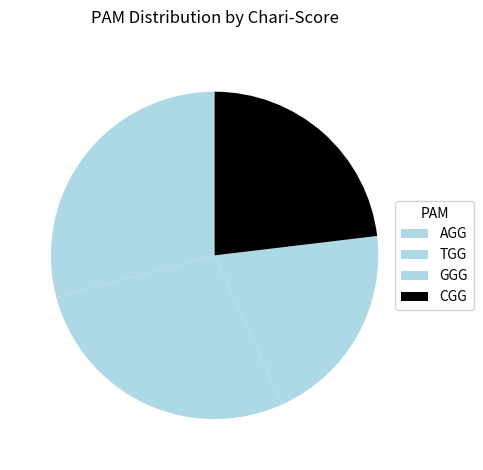

How many slices are in this pie chart?

4